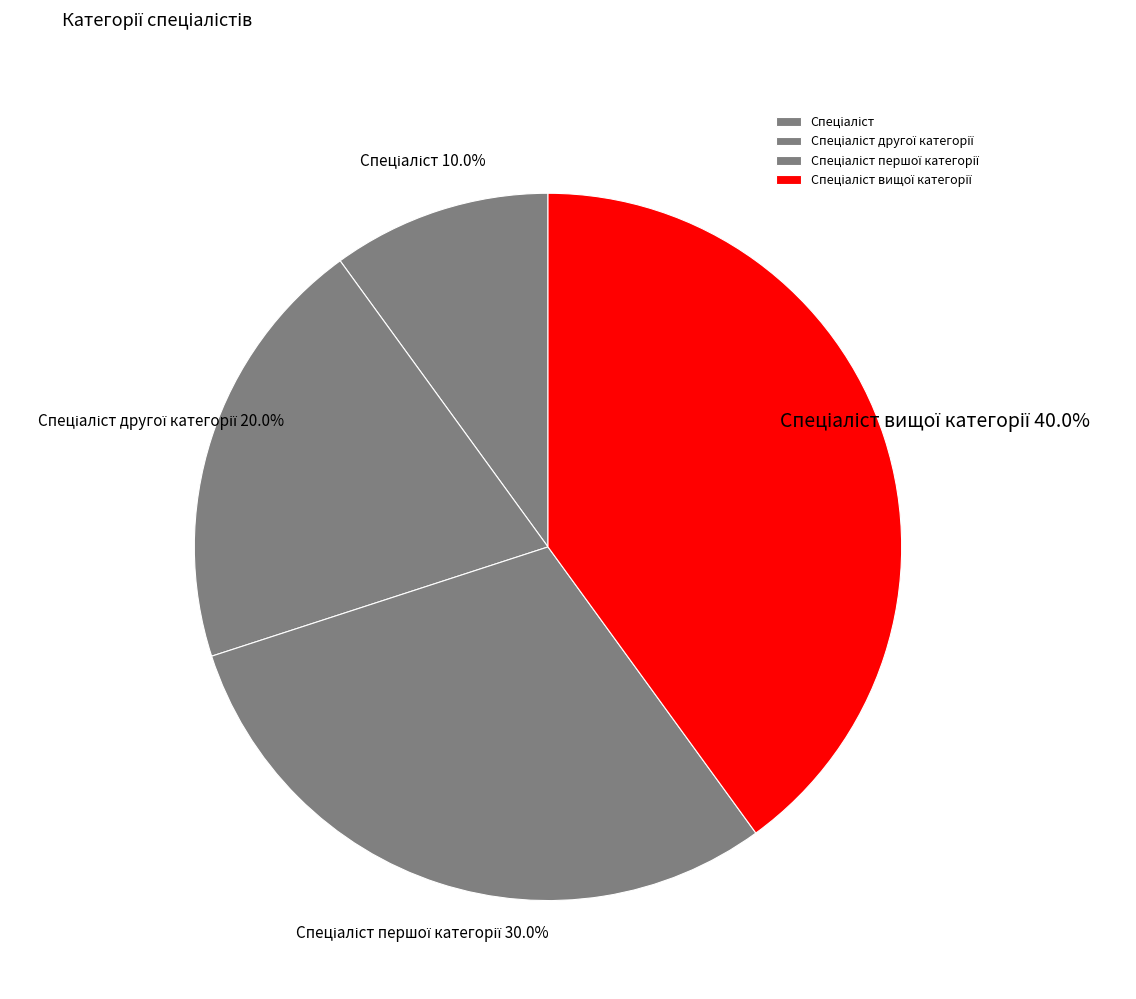

How many segments does this pie chart have?

4